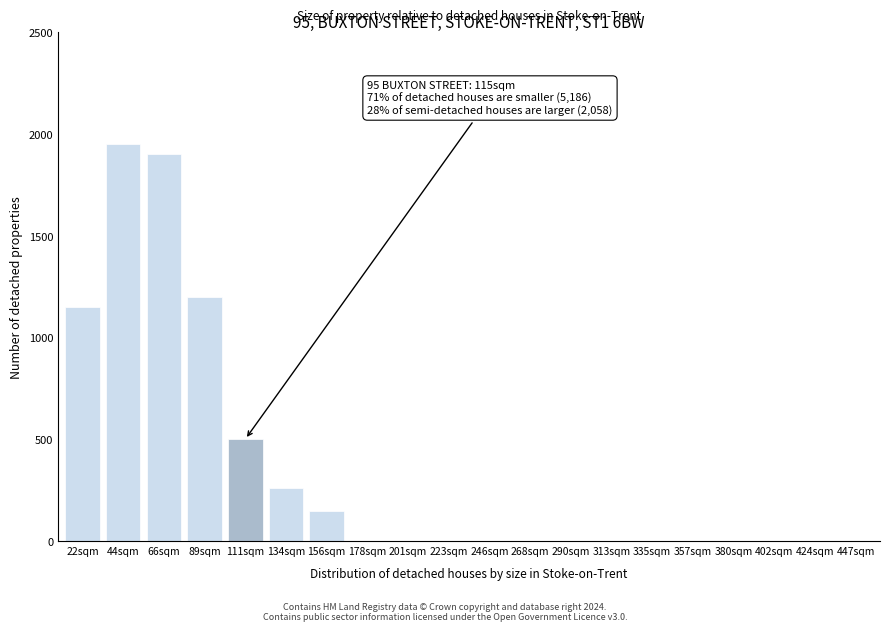

Reading left to right, list all the values displayed in this chart.

22sqm=1150	44sqm=1950	66sqm=1900	89sqm=1200	111sqm=500	134sqm=260	156sqm=150	178sqm=0	201sqm=0	223sqm=0	246sqm=0	268sqm=0	290sqm=0	313sqm=0	335sqm=0	357sqm=0	380sqm=0	402sqm=0	424sqm=0	447sqm=0